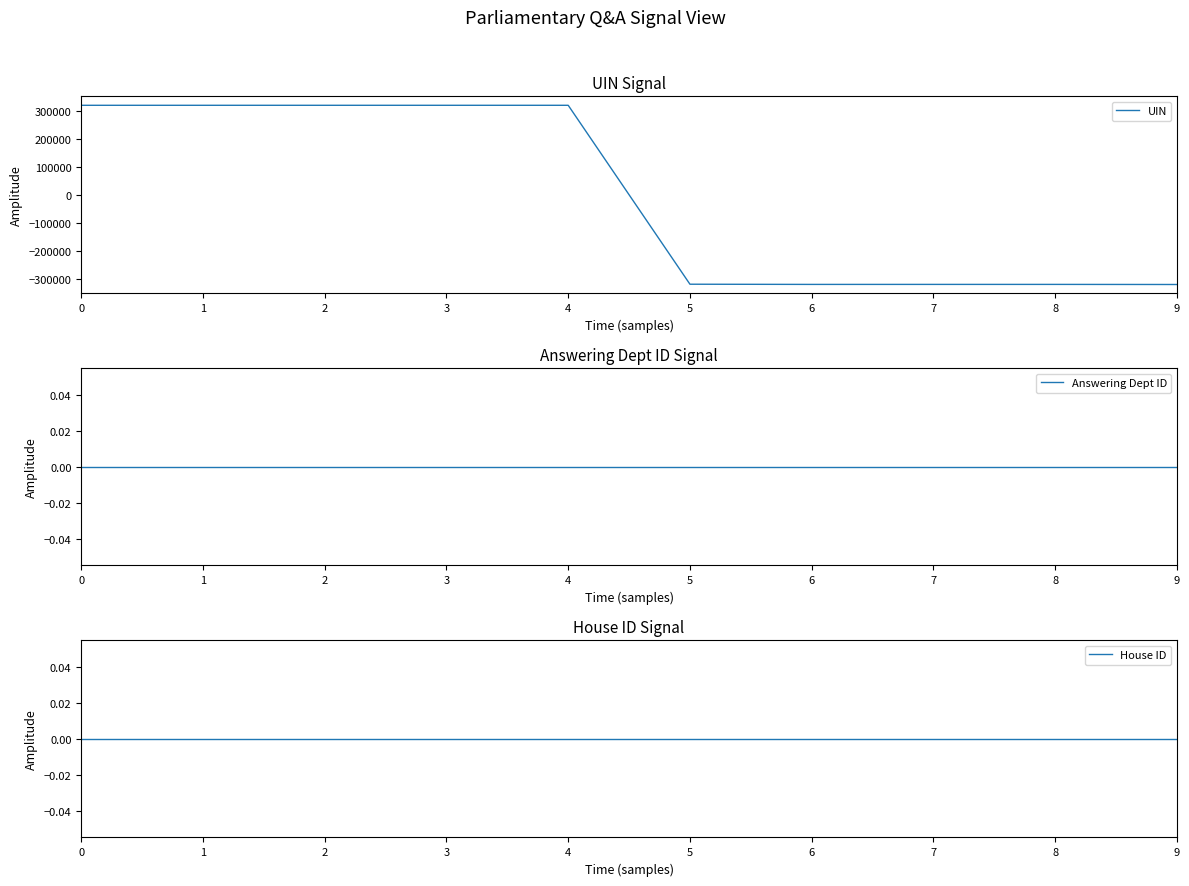

The value of UIN at 7 is -430666.0. True or false?

False